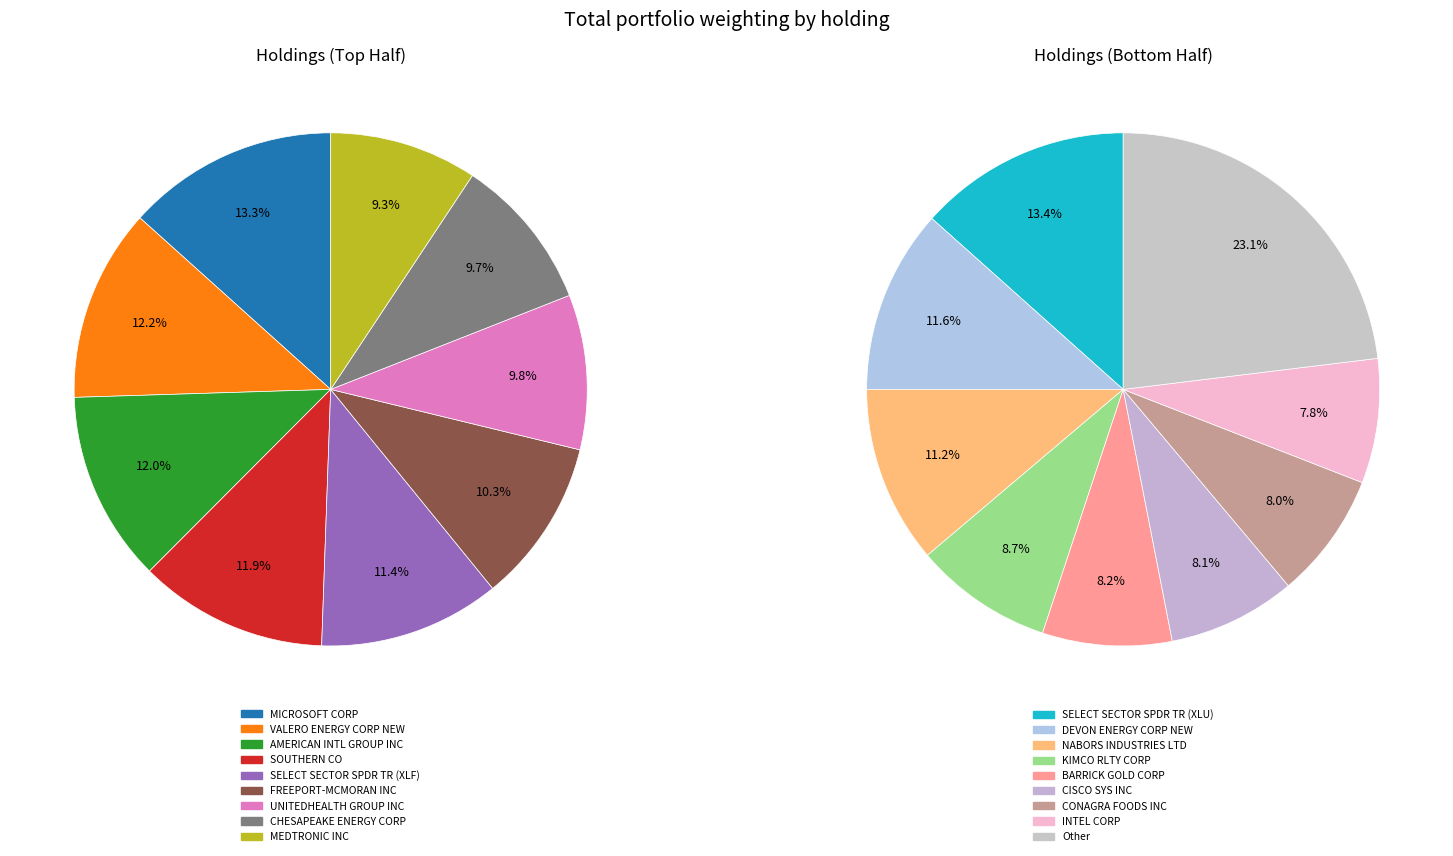

Between NABORS INDUSTRIES LTD and CISCO SYS INC, which is larger?

NABORS INDUSTRIES LTD